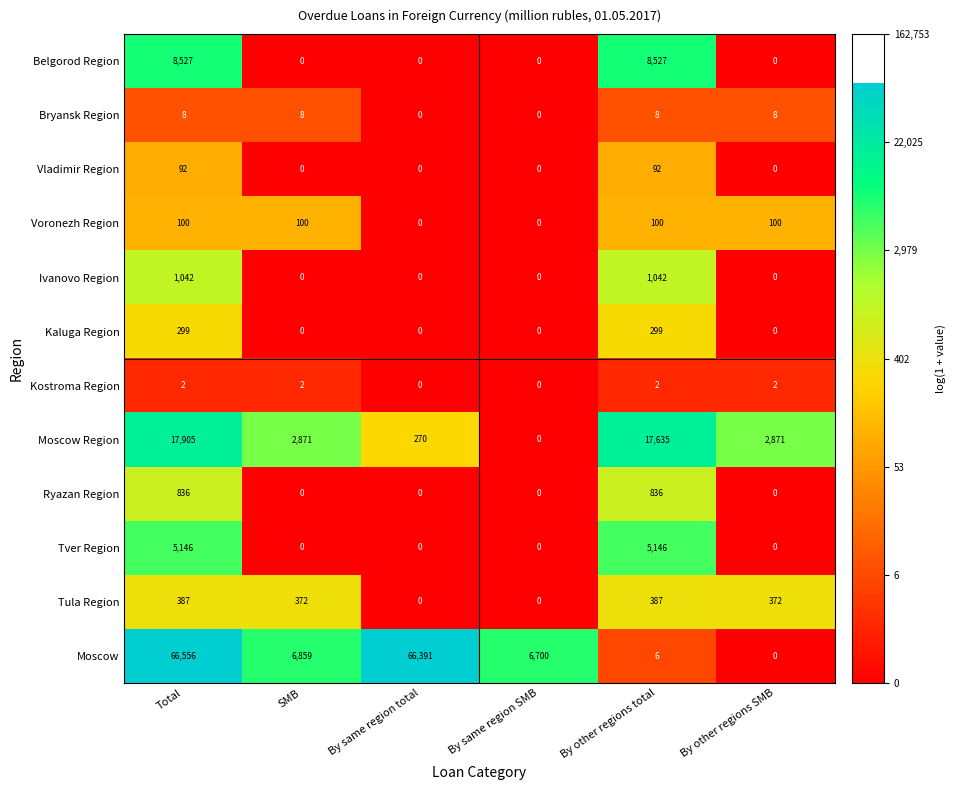

Is it true that Vladimir Region equals -55 at By same region SMB?

False